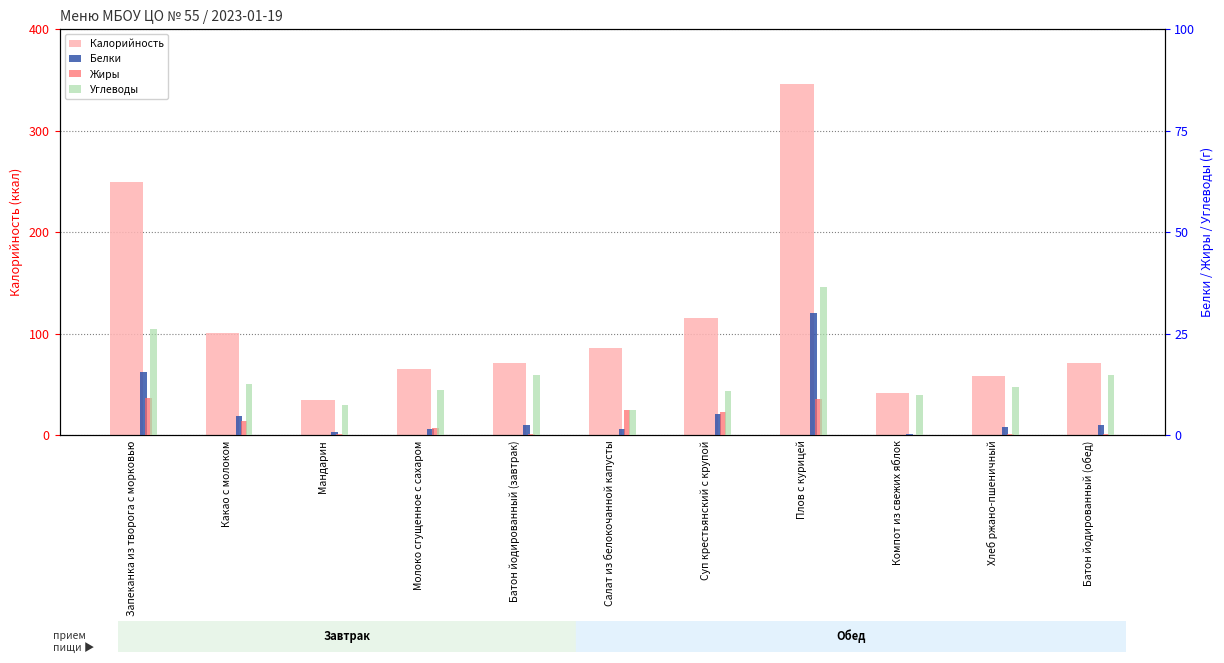

Which has a higher value, Компот из свежих яблок or Батон йодированный (обед)?

Батон йодированный (обед)